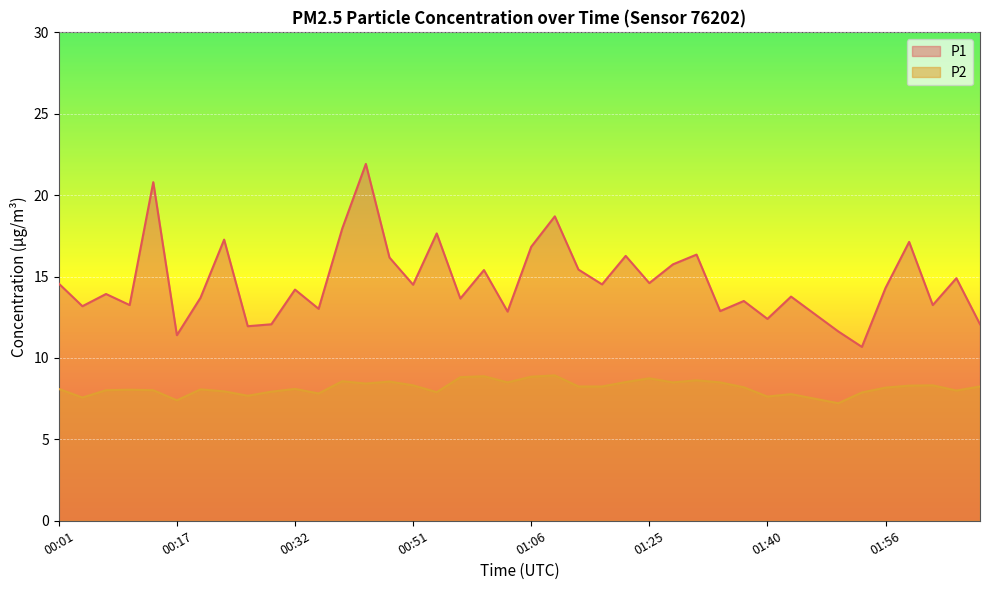

How many values in the P1 series exceed 14?

21